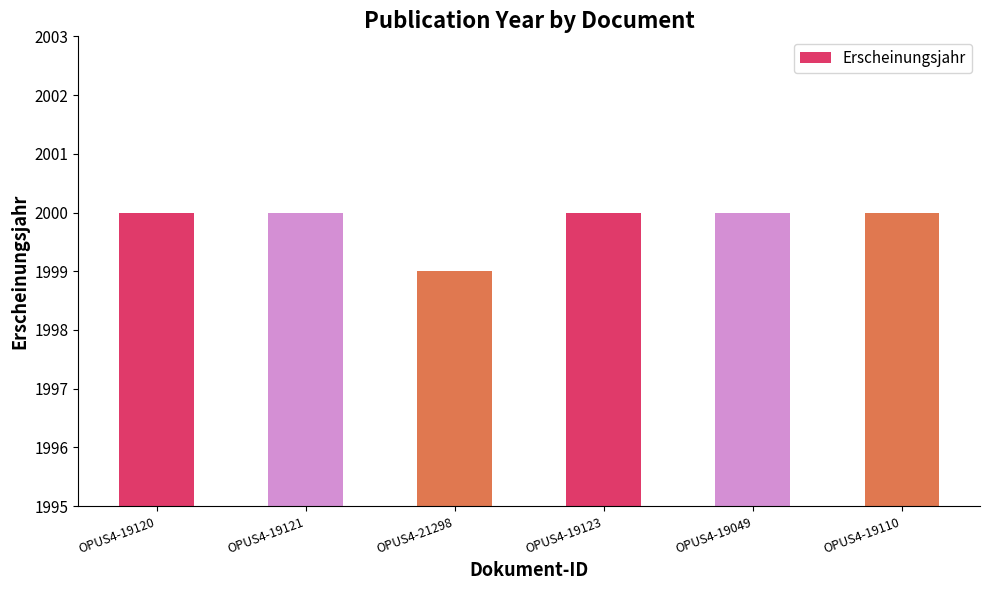

What is the minimum value shown in the chart?

1999